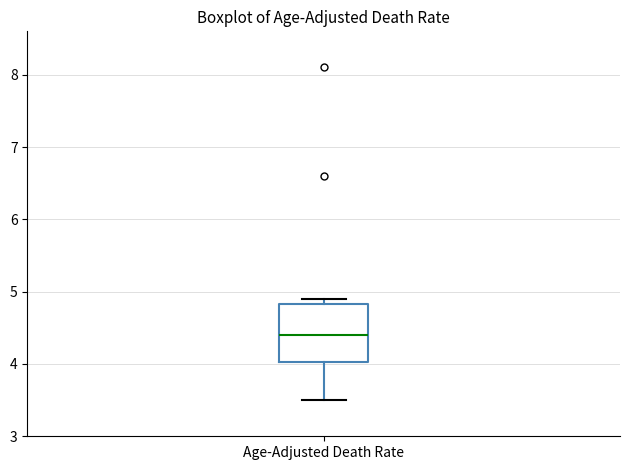

Where does the lower whisker of the box for Age-Adjusted Death Rate end on the y-axis? The values are not printed on the chart, so give them approximately, as read against the axis.

3.5